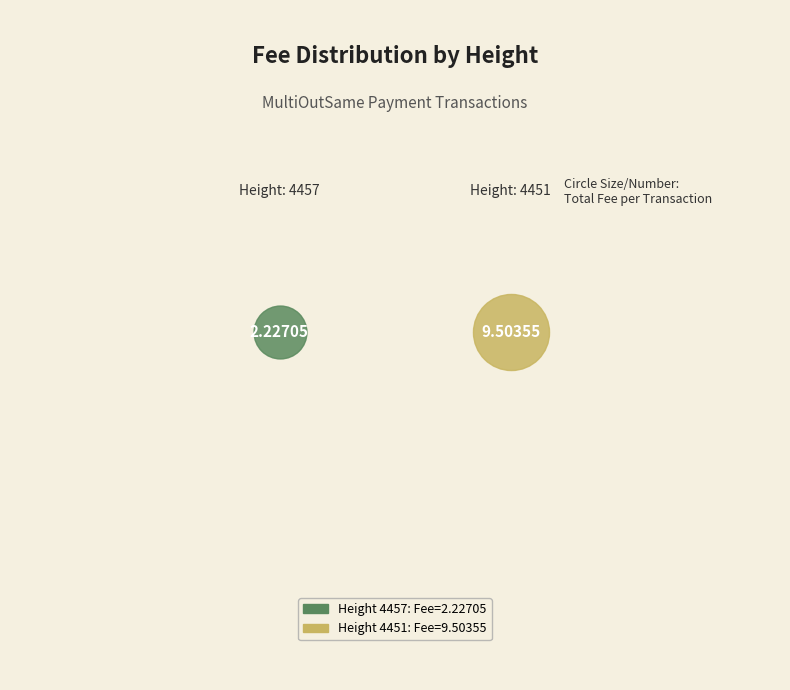

Rank the categories by value from lowest to highest.

4457, 4451